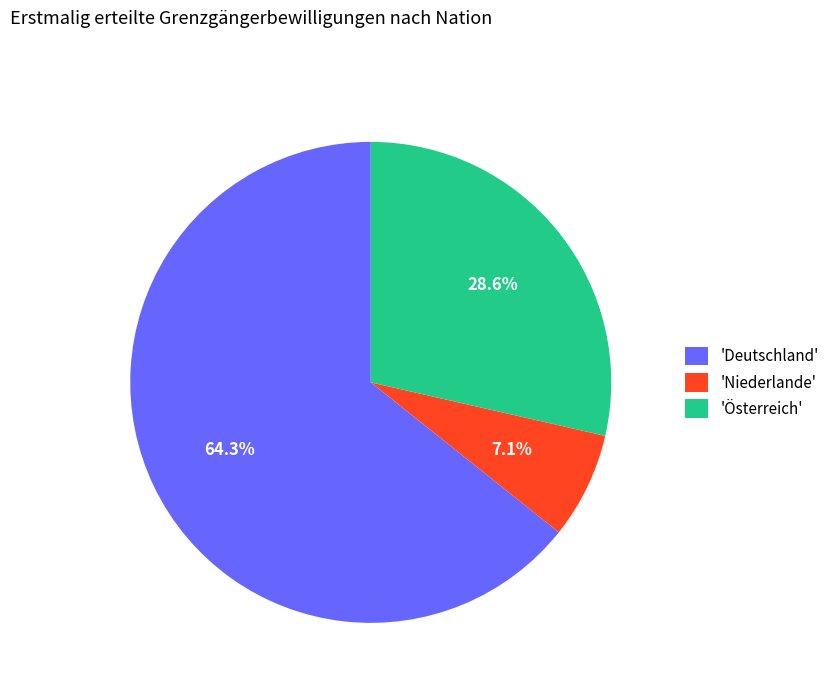

Between 'Niederlande' and 'Deutschland', which is larger?

'Deutschland'